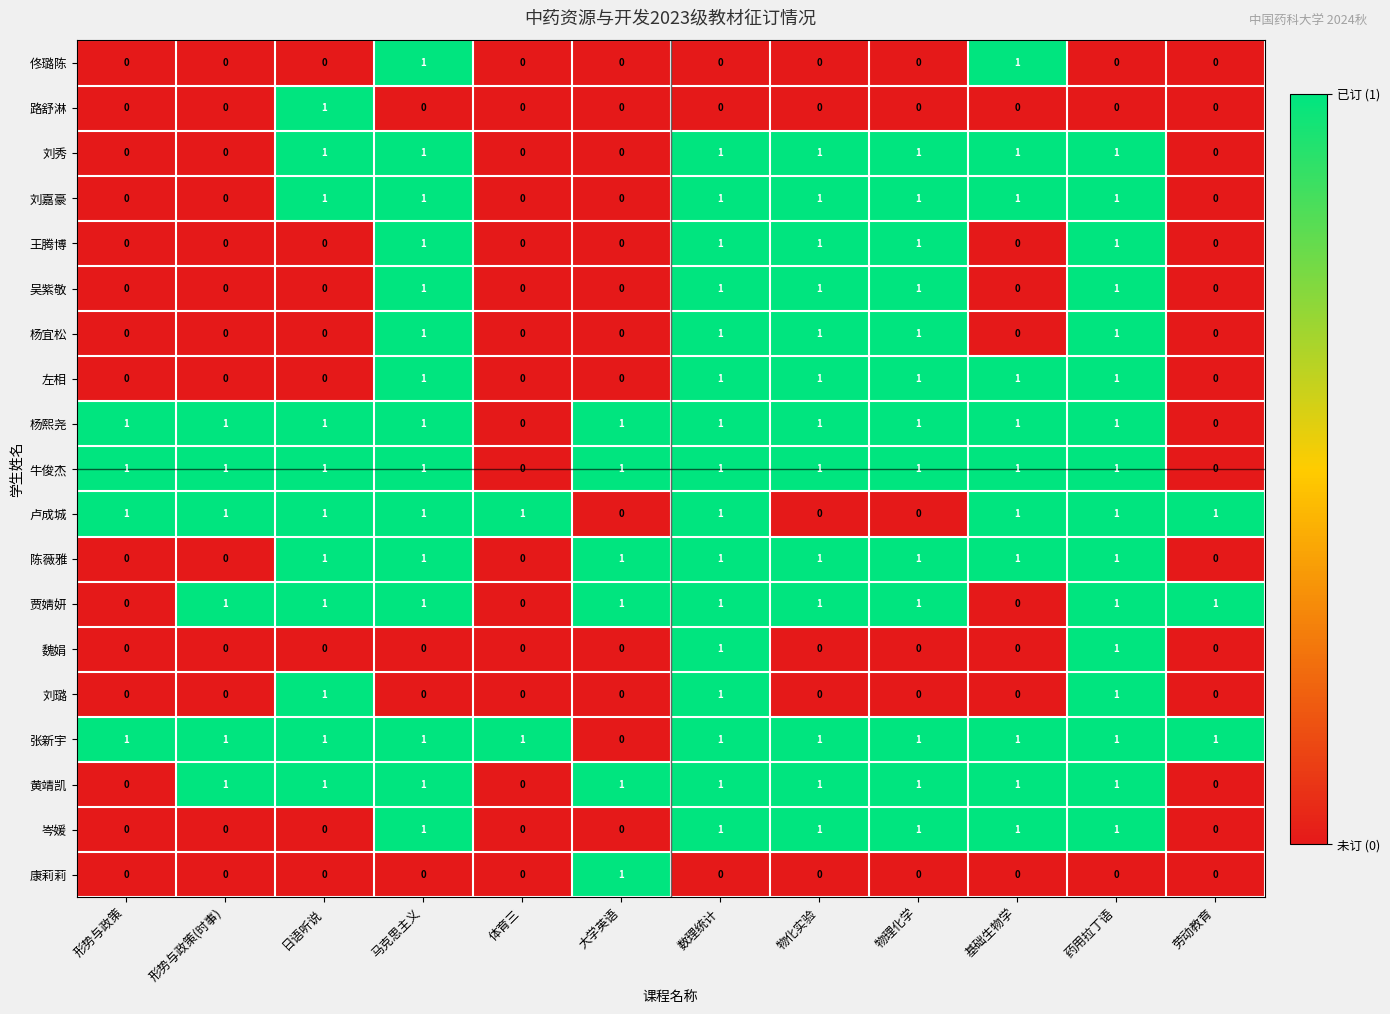

Is it true that 张新宇 equals 0 at 大学英语?

True